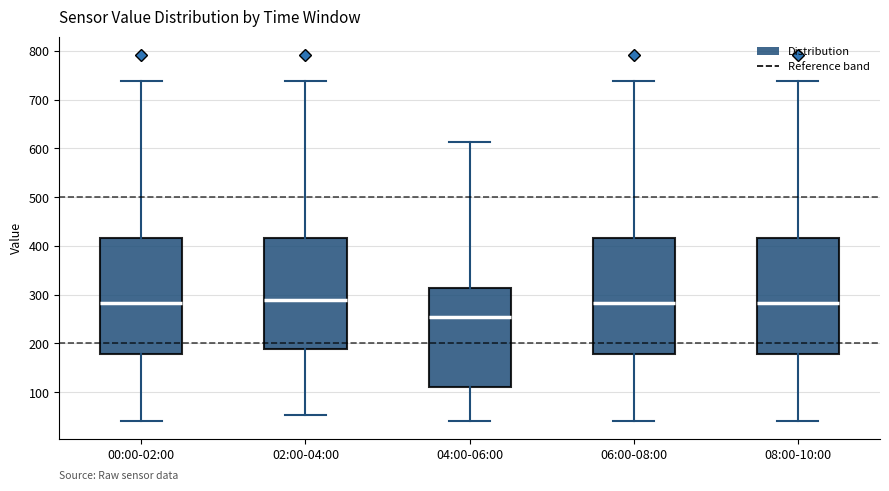

Reading left to right, transcribe this box plot: for each box, give where its median line is, the range the box spans, and where its two whiskers end, as read against the y-axis. The values are not printed on the chart, so give them approximately, as read against the axis.

00:00-02:00: median 280, box 180 to 420, whiskers 40 to 740
02:00-04:00: median 290, box 190 to 420, whiskers 50 to 740
04:00-06:00: median 250, box 110 to 310, whiskers 40 to 610
06:00-08:00: median 280, box 180 to 420, whiskers 40 to 740
08:00-10:00: median 280, box 180 to 420, whiskers 40 to 740